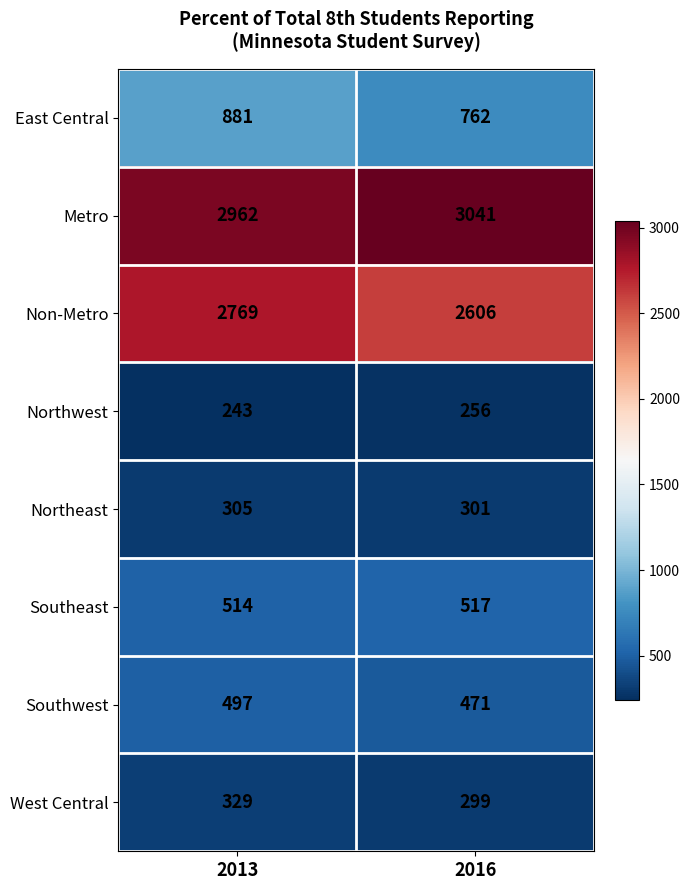

What is the sum of all East Central values?

1643